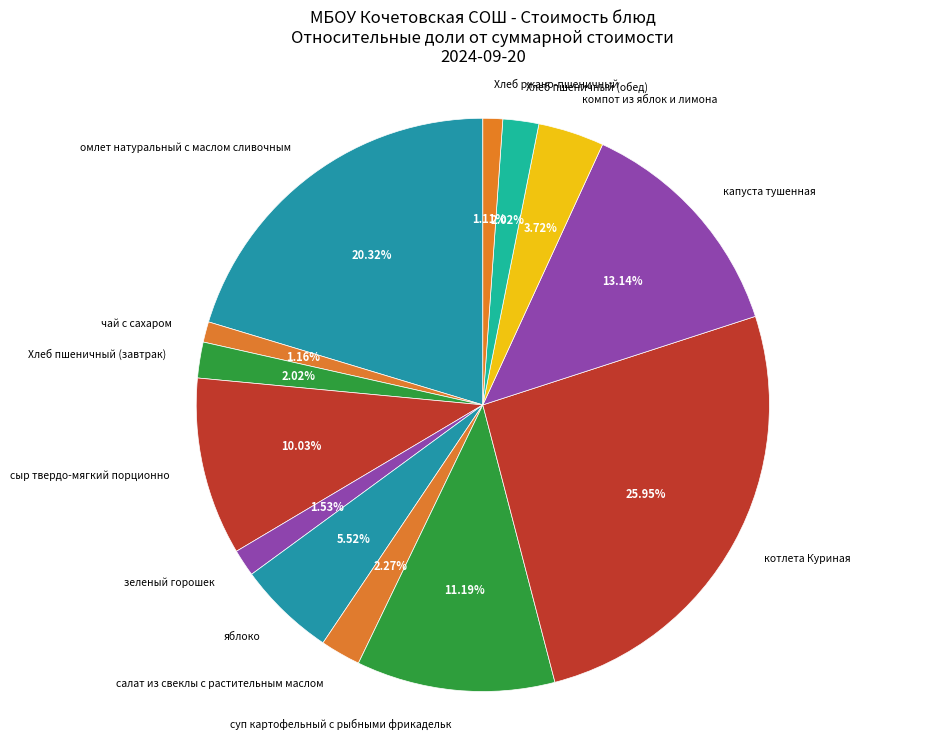

To the nearest percent, what percentage of the pie is Хлеб ржано-пшеничный?

1%